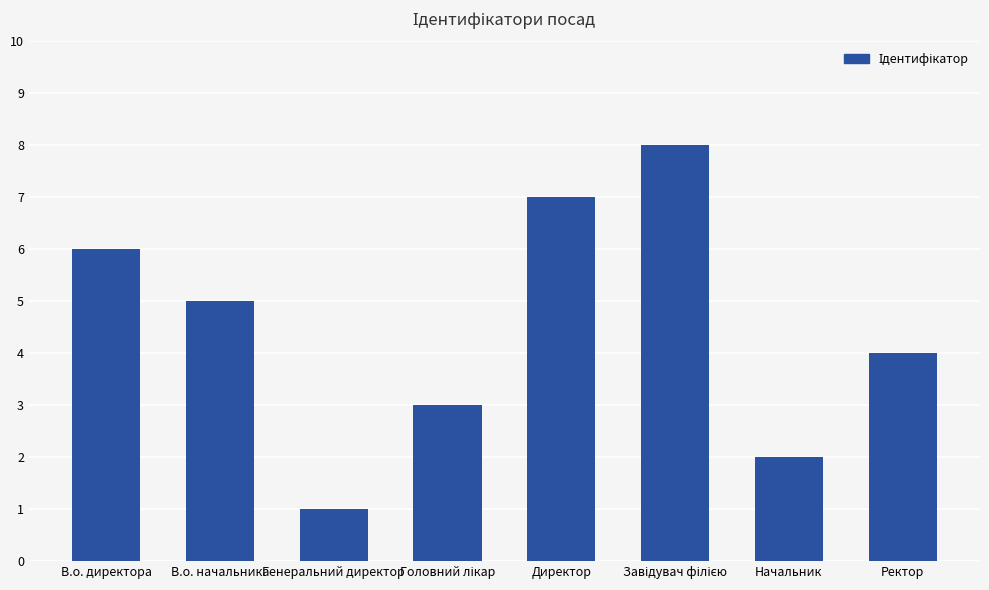

Does the chart contain stacked bars?

No